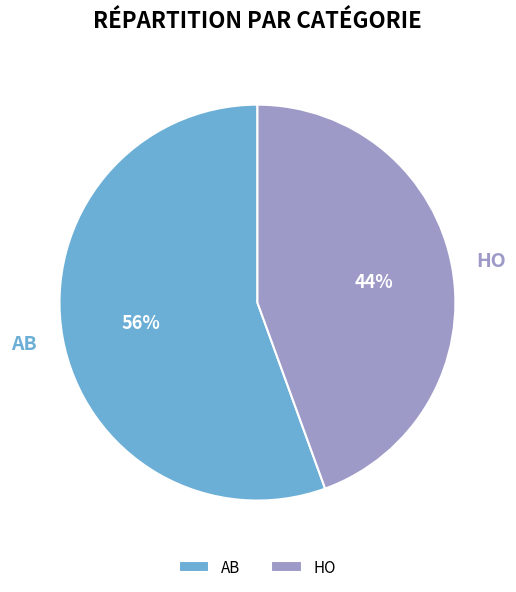

What is the smallest slice in the pie chart?

HO